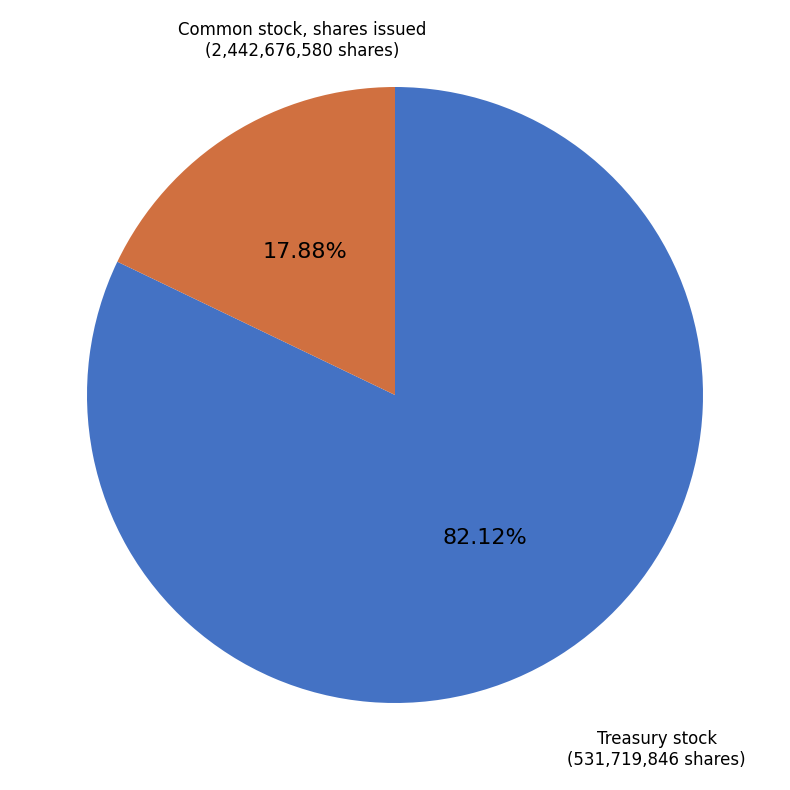

Count the number of slices in the pie.

2